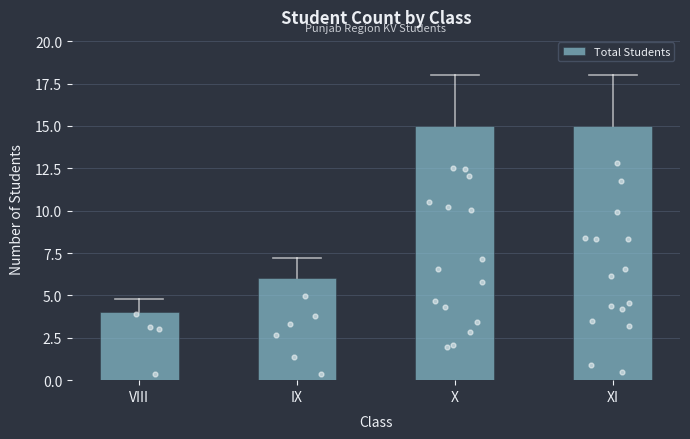

What is the change in value from VIII to X?

+11